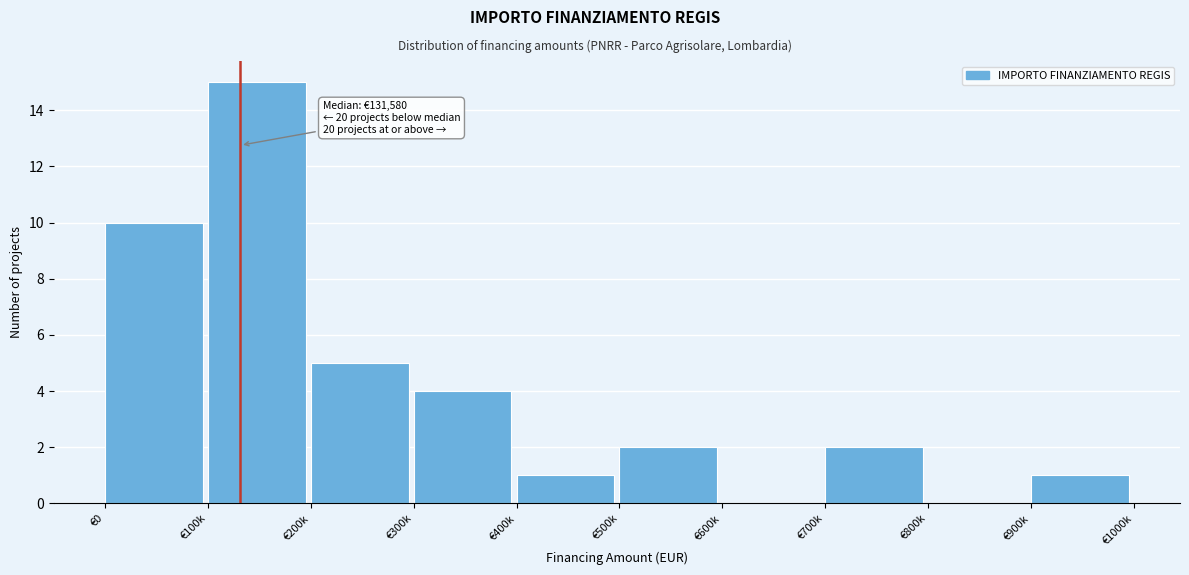

Reading right to left, extract all data points from this chart.

€900k=1	€800k=0	€700k=2	€600k=0	€500k=2	€400k=1	€300k=4	€200k=5	€100k=15	€0=10